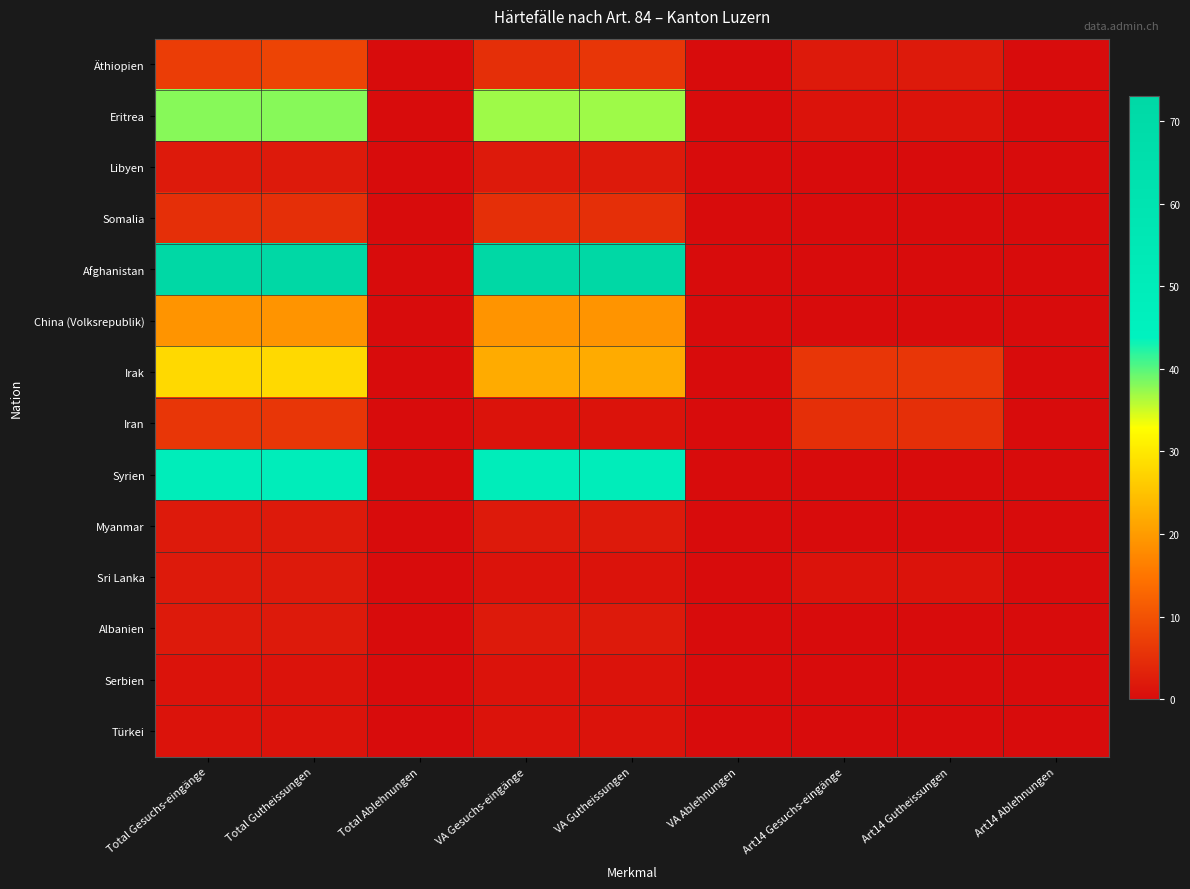

At VA Gutheissungen, list the series in order from smallest to largest.

Iran, Sri Lanka, Serbien, Türkei, Libyen, Myanmar, Albanien, Somalia, Äthiopien, China (Volksrepublik), Irak, Eritrea, Syrien, Afghanistan